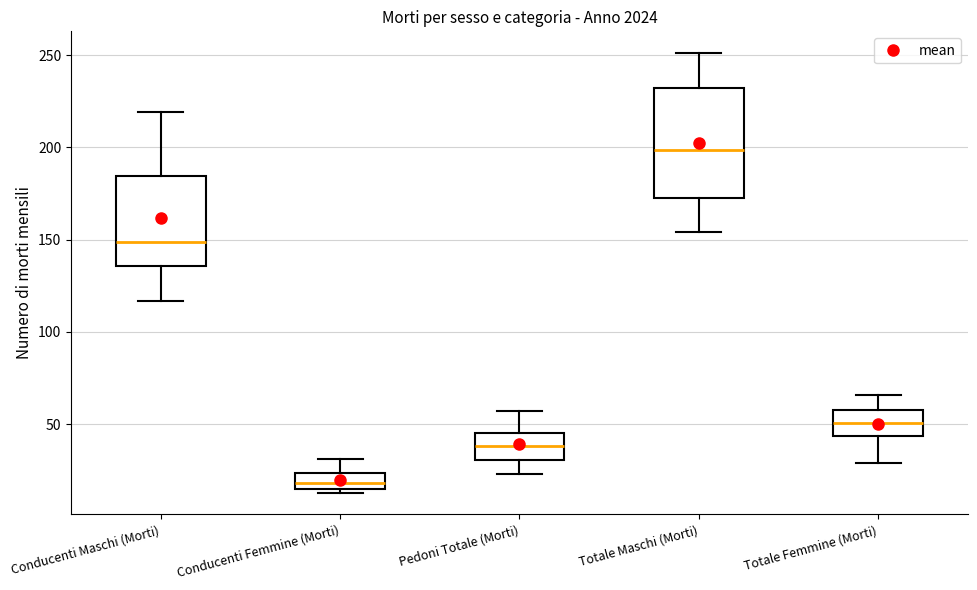

Where is the upper edge of the box for Conducenti Femmine (Morti) on the y-axis? The values are not printed on the chart, so give them approximately, as read against the axis.

25